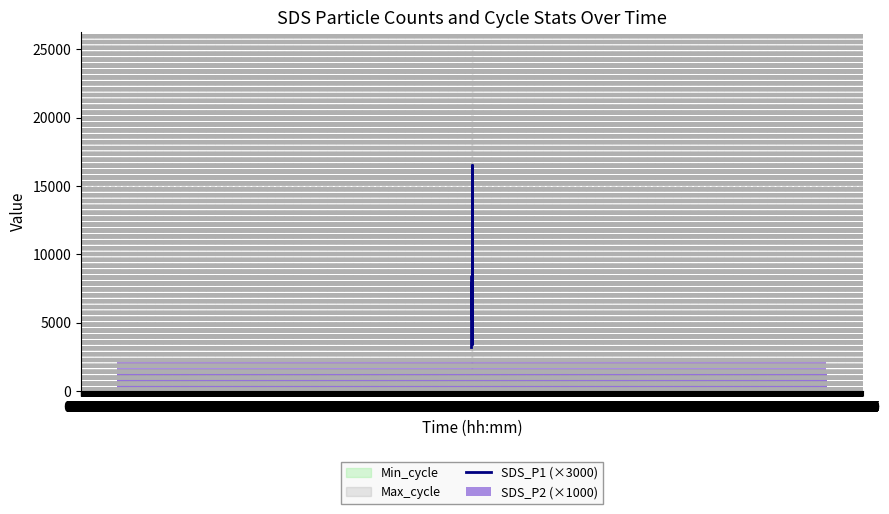

Does the chart contain stacked bars?

No